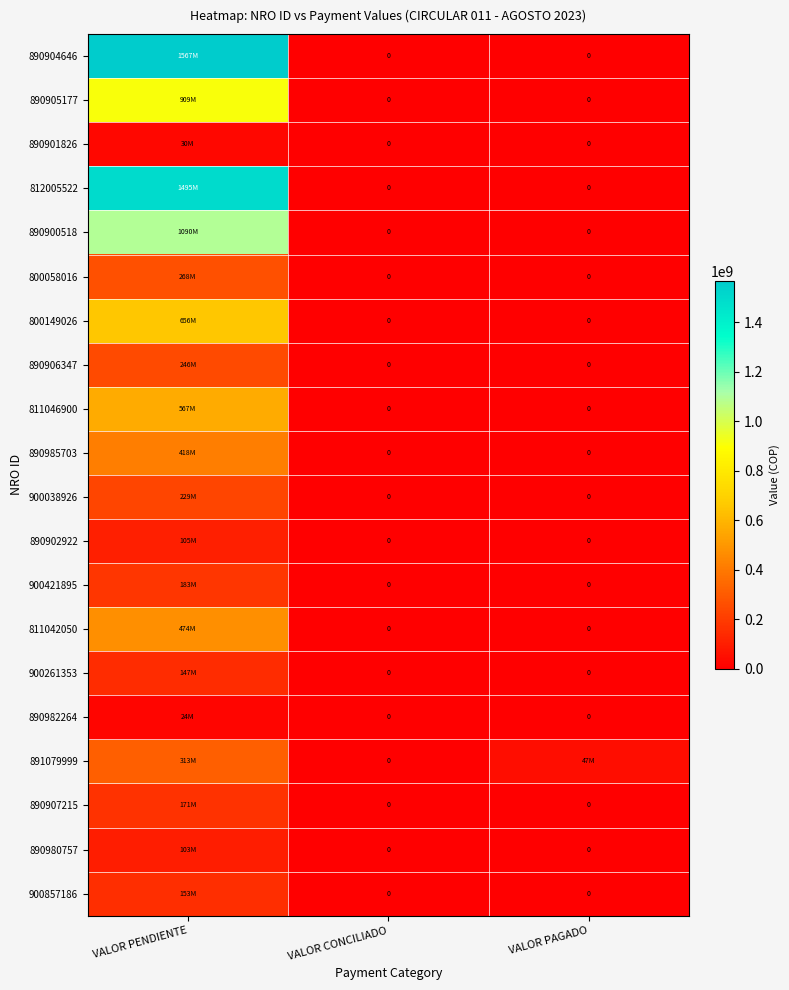

The 890985703 series shows 630729822 at VALOR PENDIENTE. True or false?

False